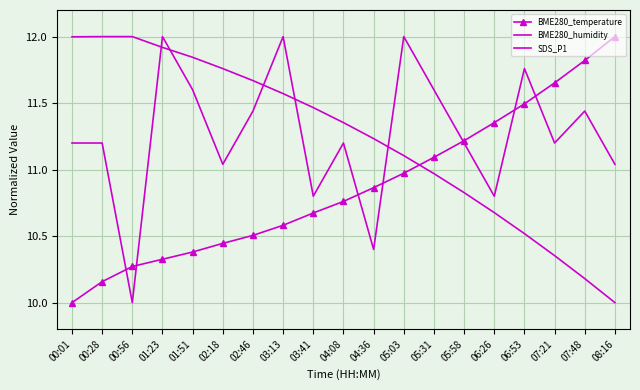

Where is SDS_P1 nearest to the value 11?

02:18